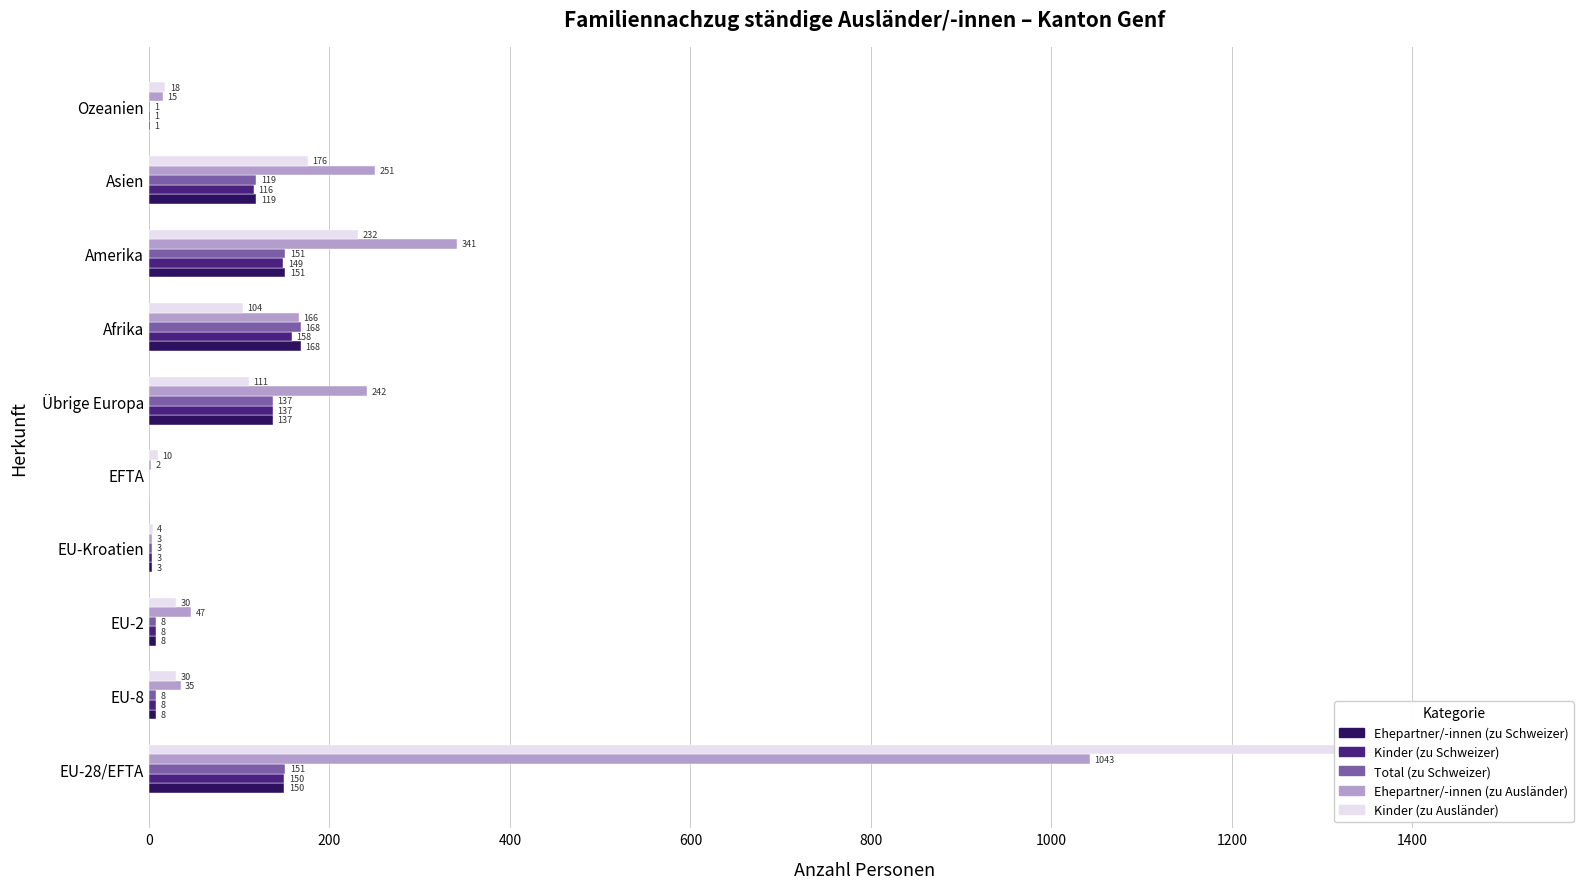

The value of Total (zu Schweizer) at EU-Kroatien is 3. True or false?

True